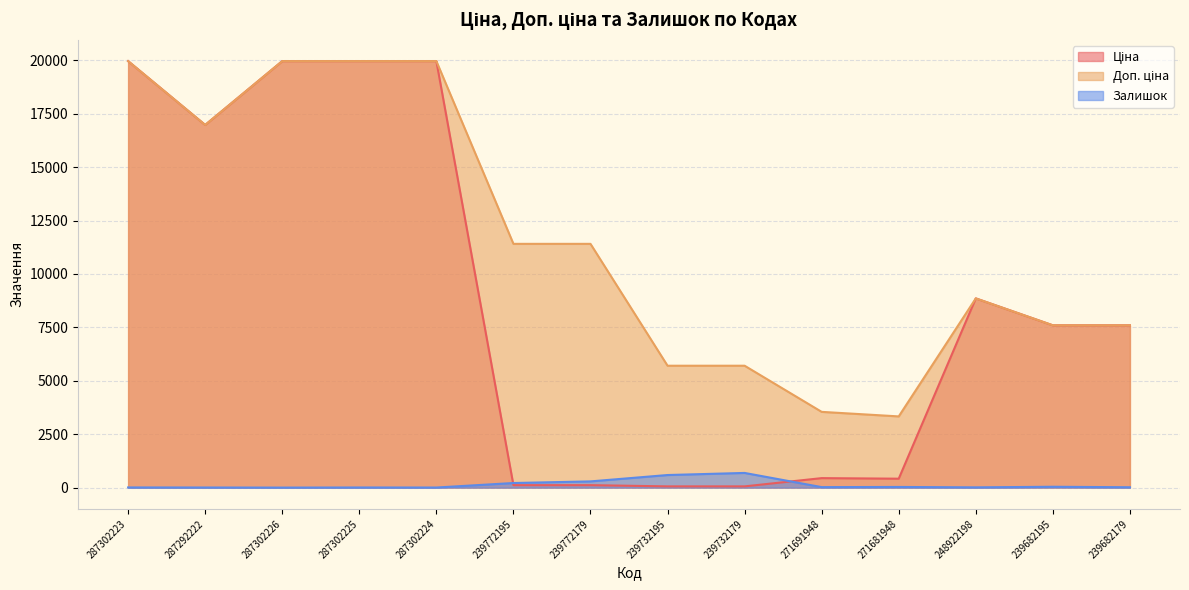

What is the difference between the highest and lowest values at 287302226?

19964.2